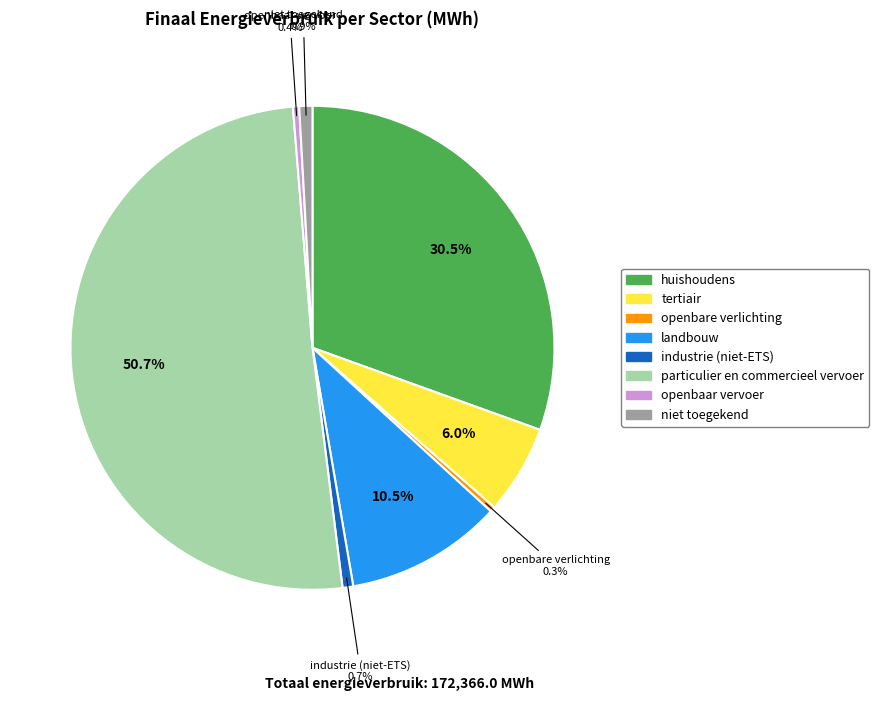

Which has a higher value, tertiair or openbaar vervoer?

tertiair